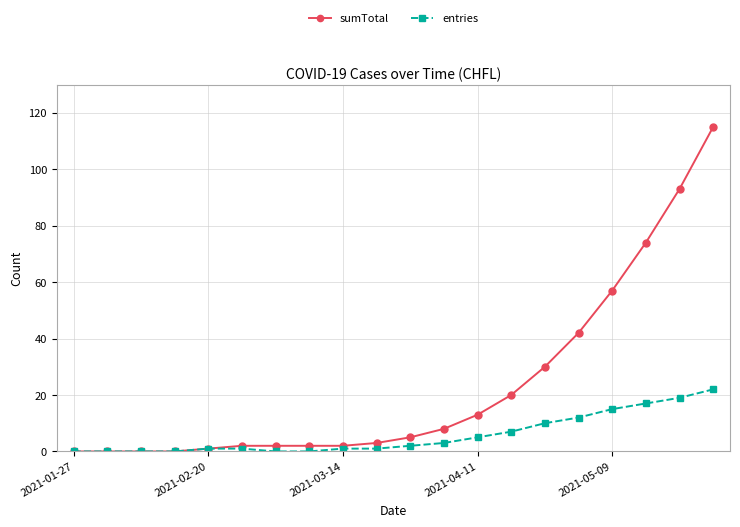

What is the highest value of the sumTotal series?

115